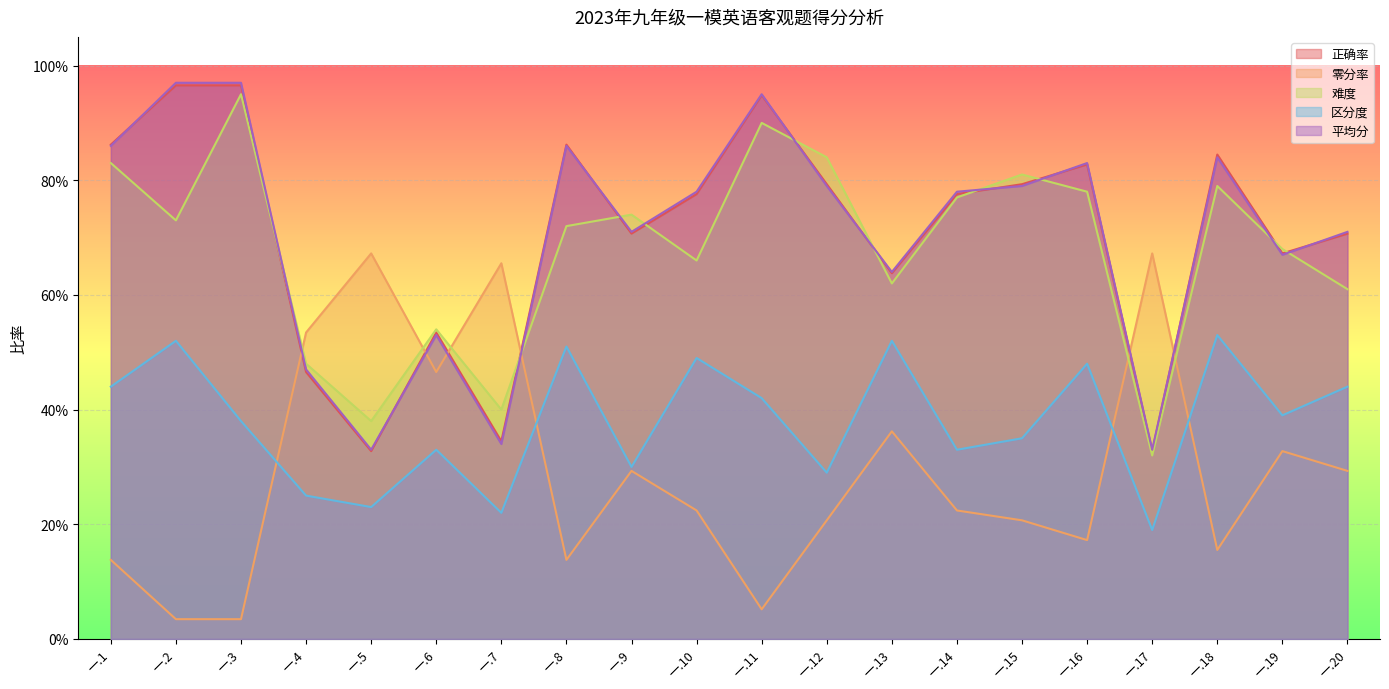

Where is 正确率 nearest to the value 0?

一.5